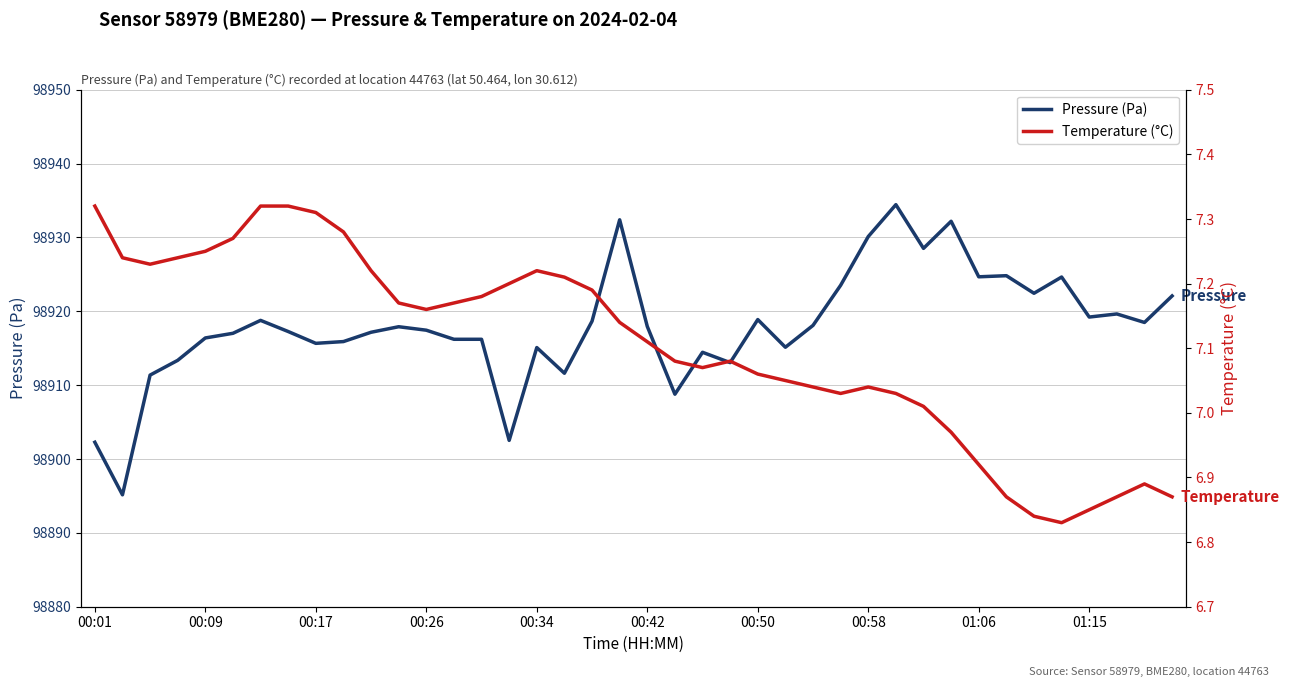

True or false: Pressure (Pa) has a value of 44732.8 at 01:06.

False